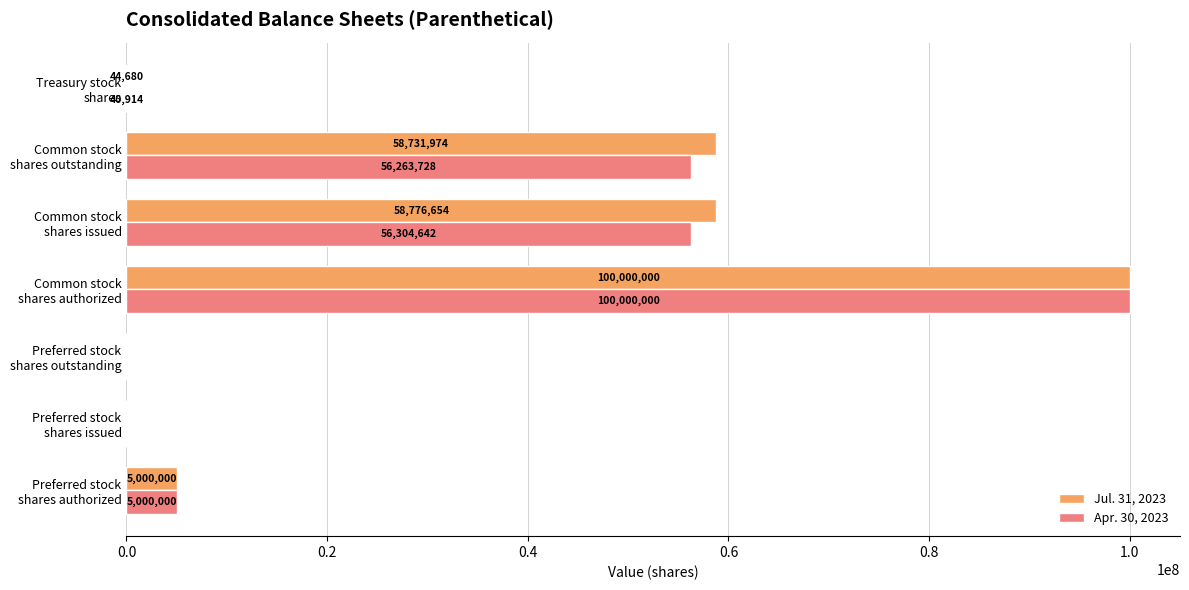

What is the sum of all Jul. 31, 2023 values?

222553308